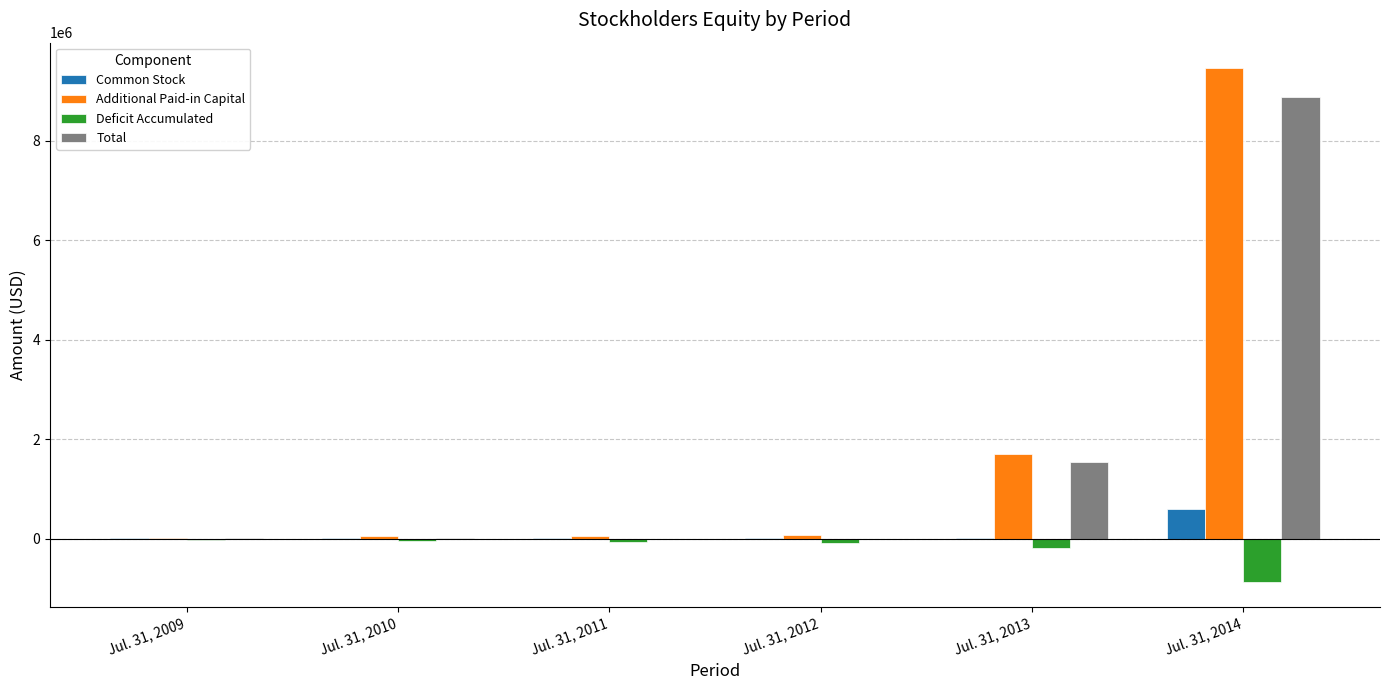

What is the sum of all Additional Paid-in Capital values?

11339578